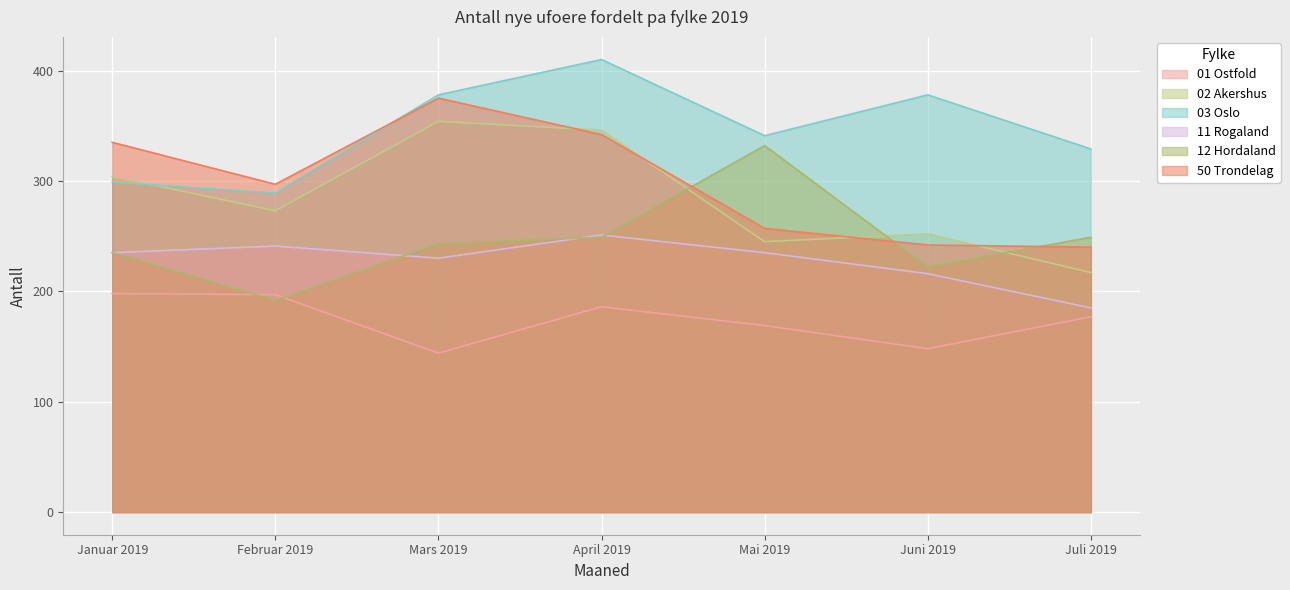

At which category is the sum across all series the highest?

April 2019